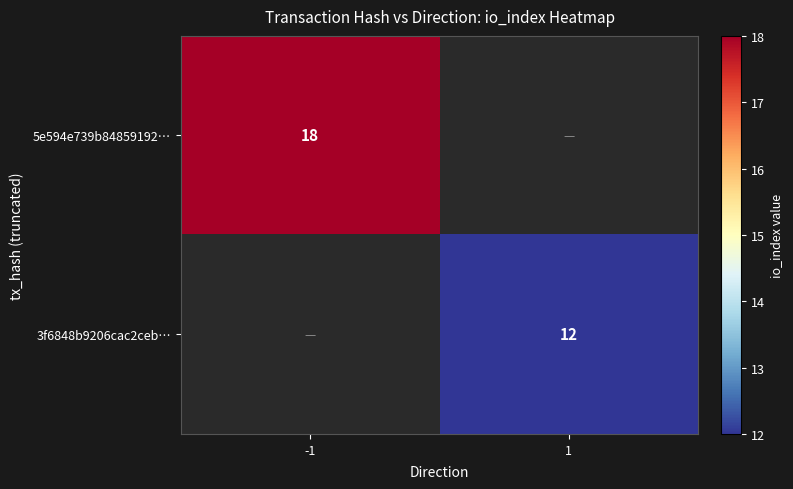

Is it true that 3f6848b9206cac2ceb… equals 12 at 1?

True